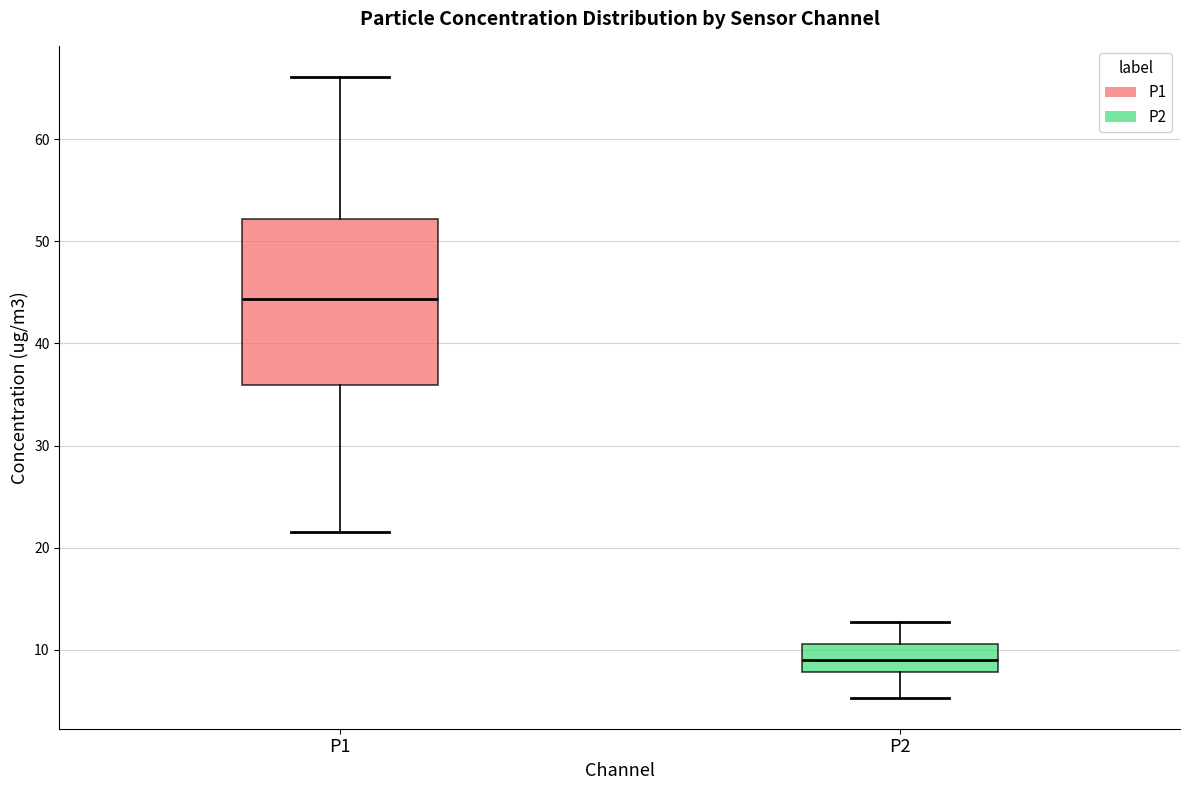

Where does the median line of the box for P2 sit on the y-axis? The values are not printed on the chart, so give them approximately, as read against the axis.

9